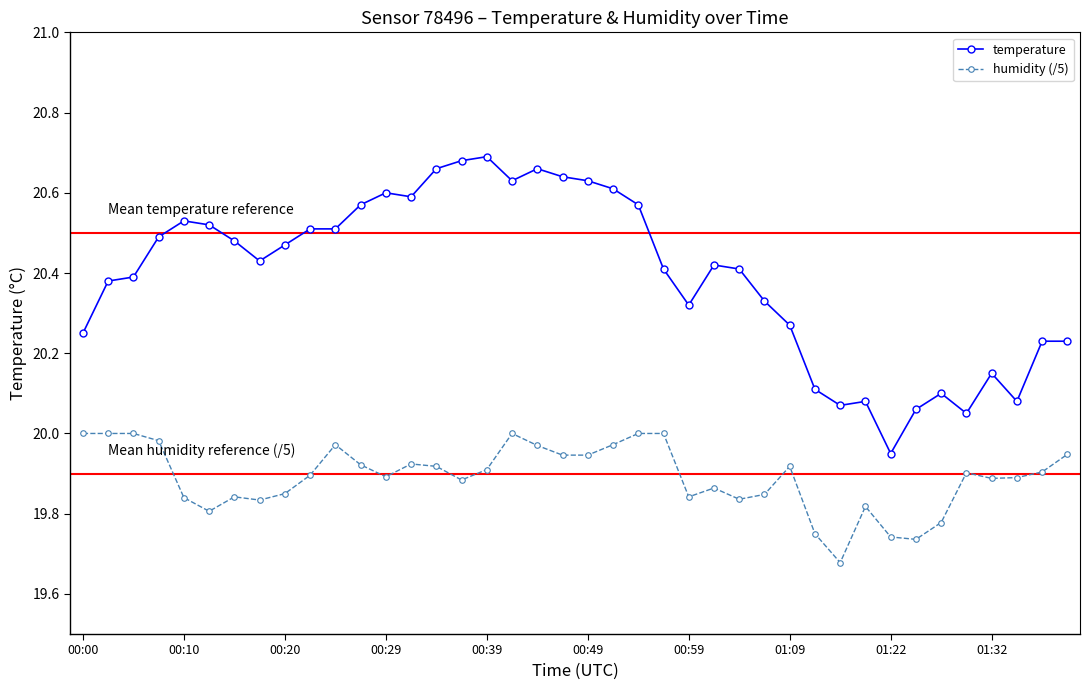

Which series has the widest spread of values?

temperature